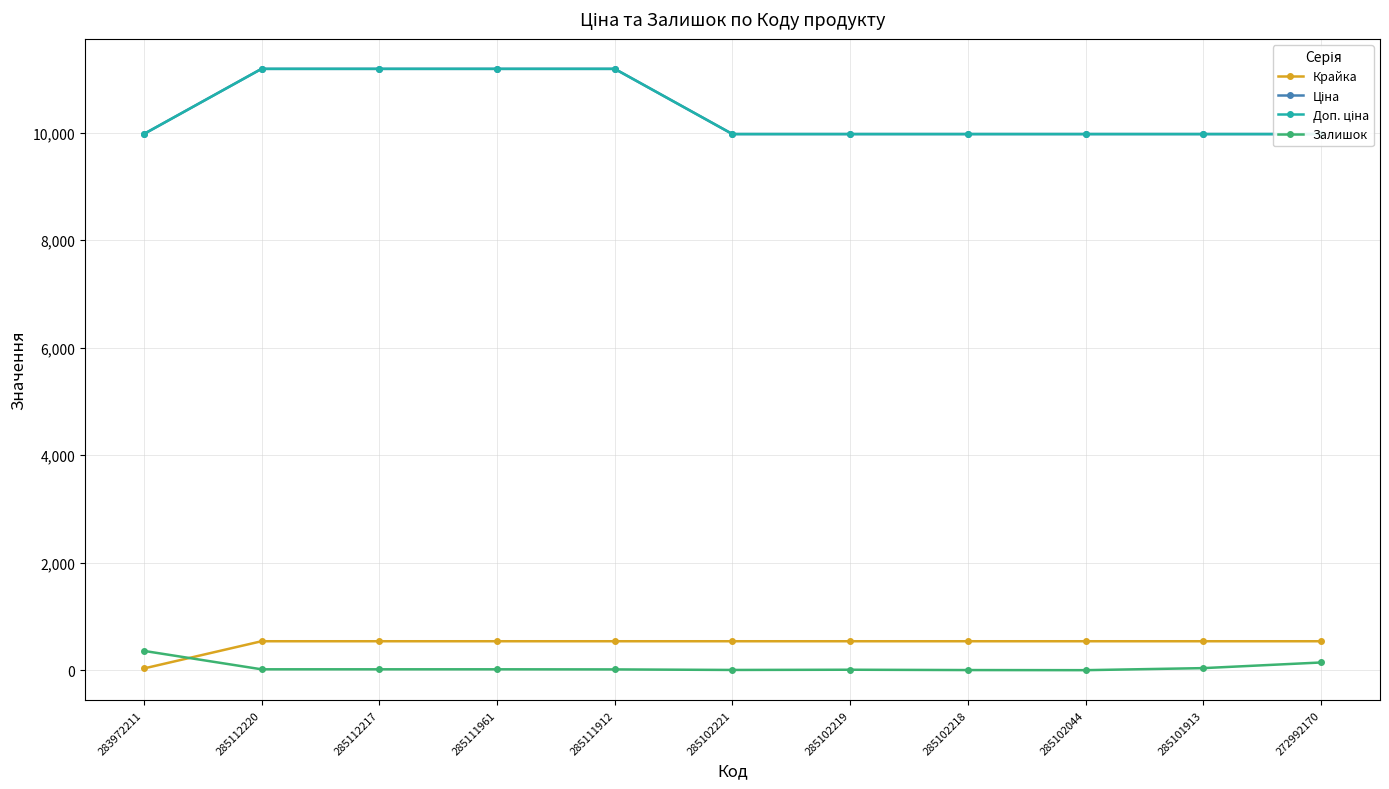

What is the maximum value shown in the chart?

11188.2